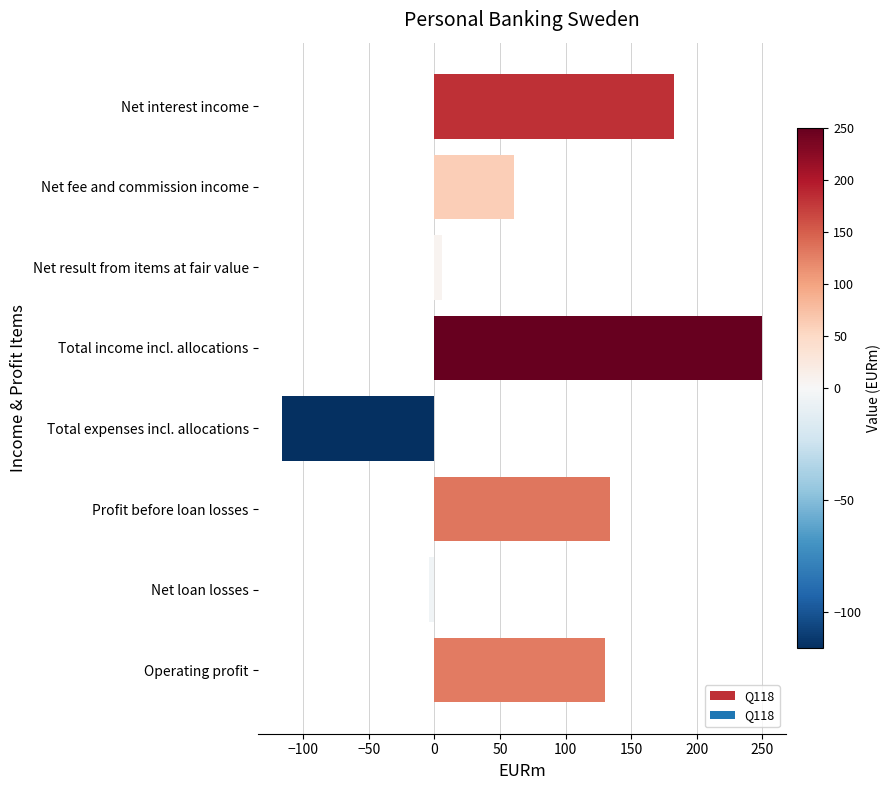

How many bars are there in total?

8